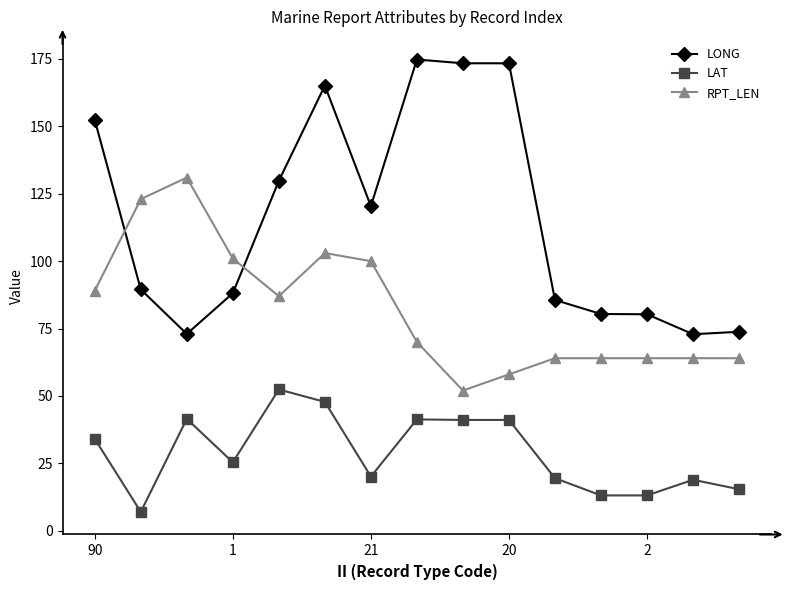

What is the lowest value of the RPT_LEN series?

52.0